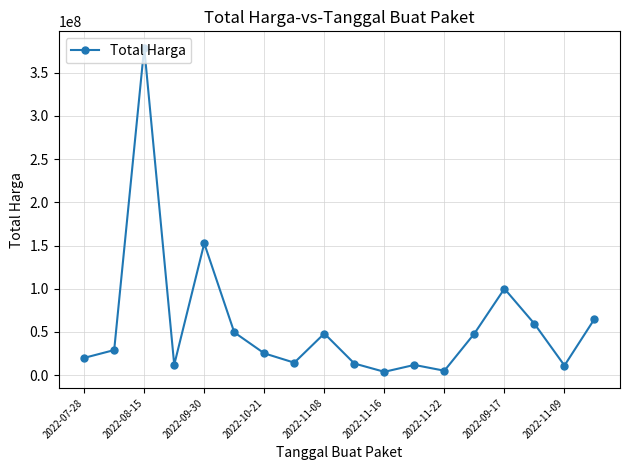

What is the difference between the maximum and minimum values?

375250000